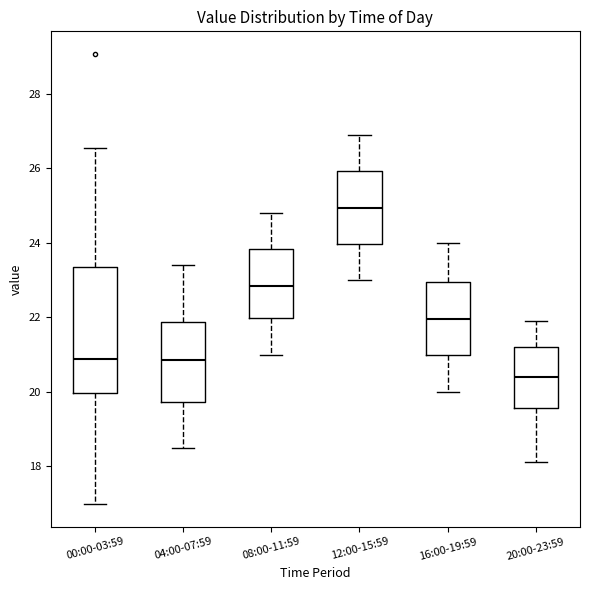

Which box's median line is the highest?

12:00-15:59